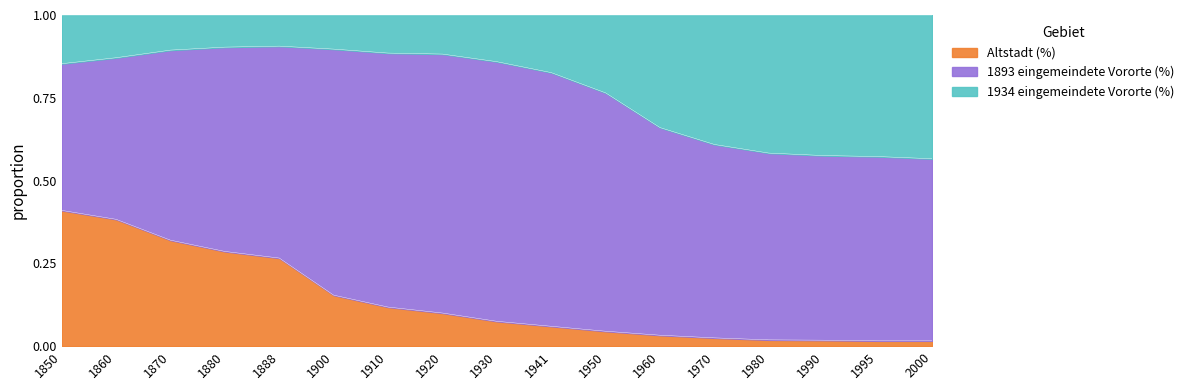

What is the total value across all series at 1920?

1.0